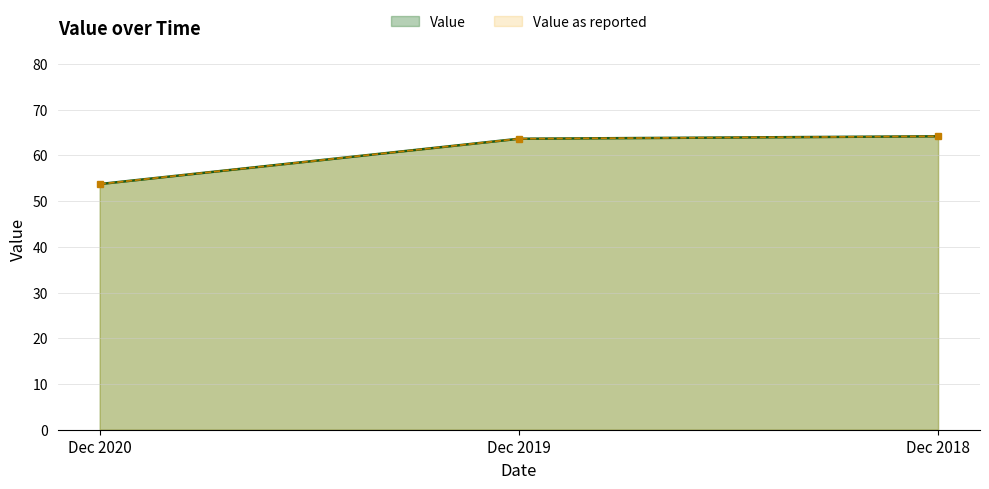

What is the value of the Value as reported point at the 3rd from the left?

64.2